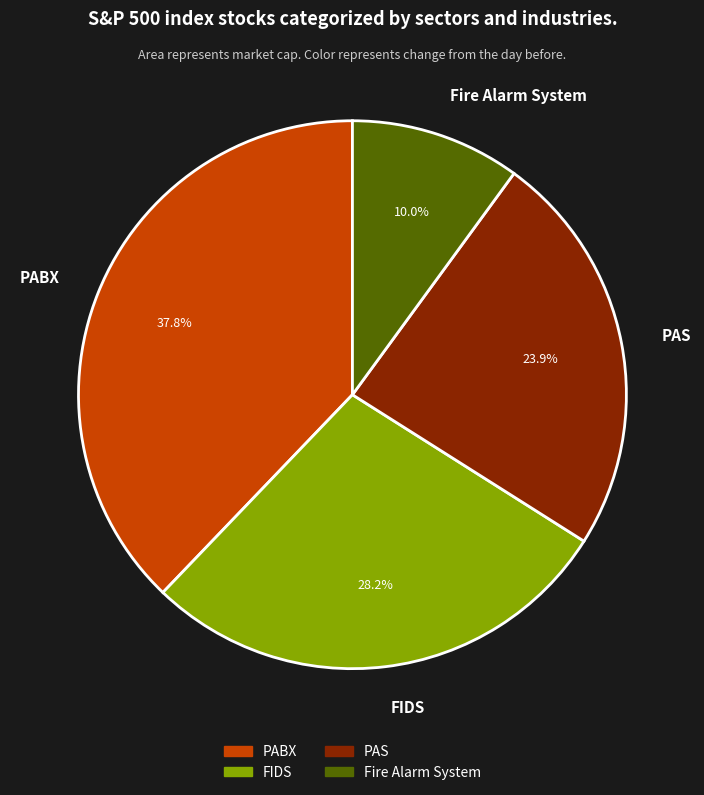

What is the ratio of the value at PABX to the value at Fire Alarm System?

3.8